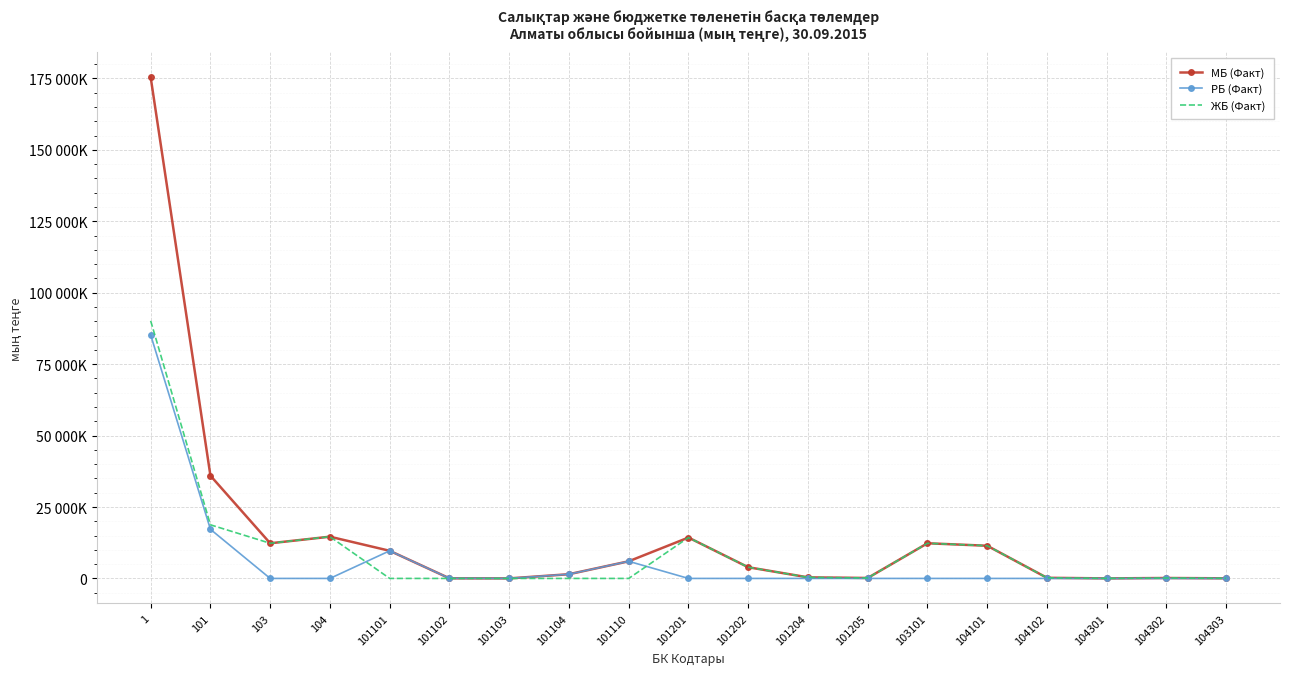

List the labels in order of ЖБ (Факт) value, largest first.

1, 101, 104, 101201, 103, 103101, 104101, 101202, 101204, 104102, 101205, 104302, 104303, 104301, 101101, 101102, 101103, 101104, 101110